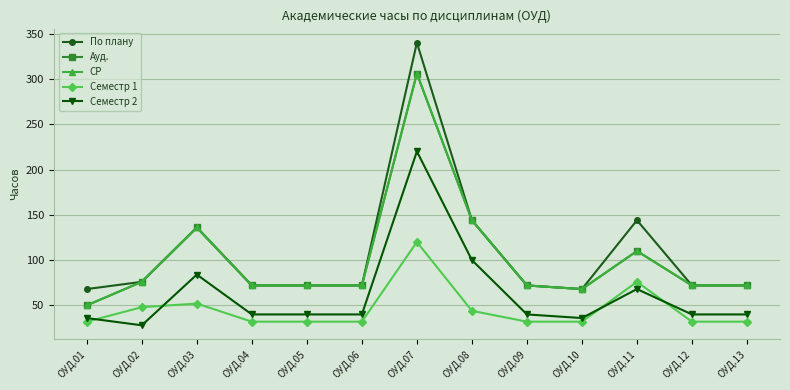

Does the chart have visible grid lines?

Yes